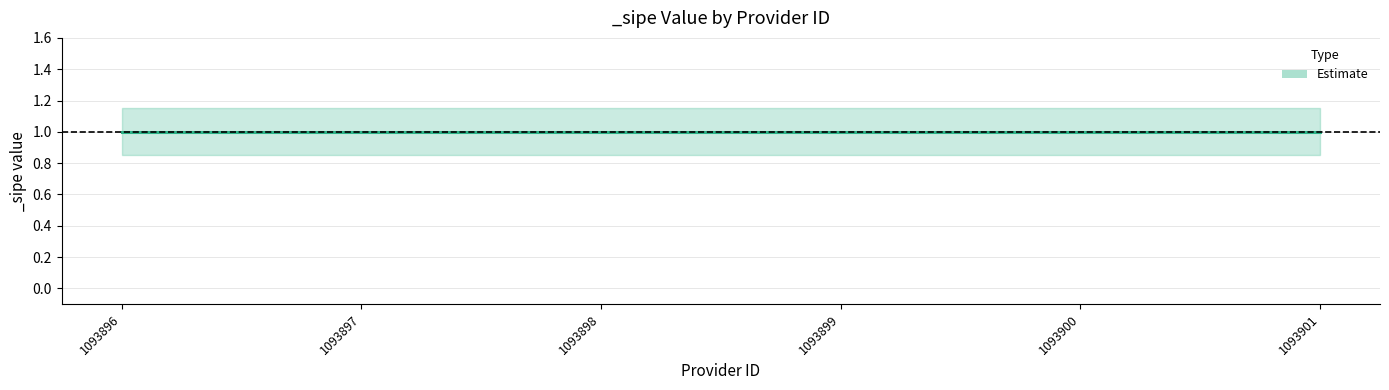

What is the average value of the upper series?

1.1